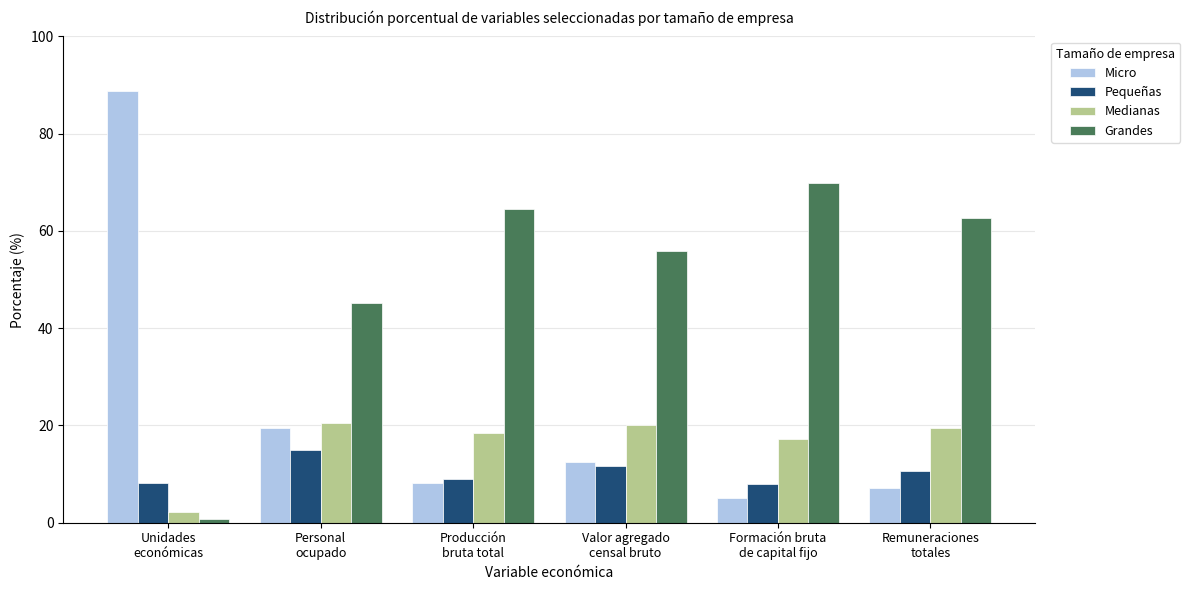

How many values in the Grandes series are below 62?

3